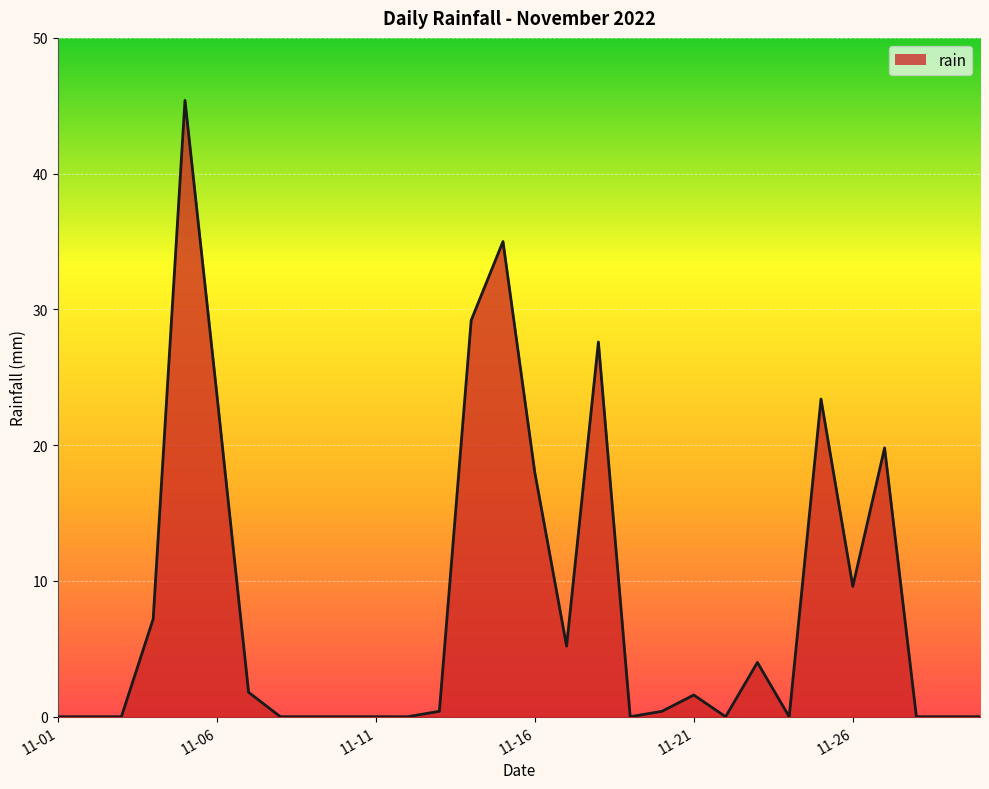

What is the maximum value shown in the chart?

45.4